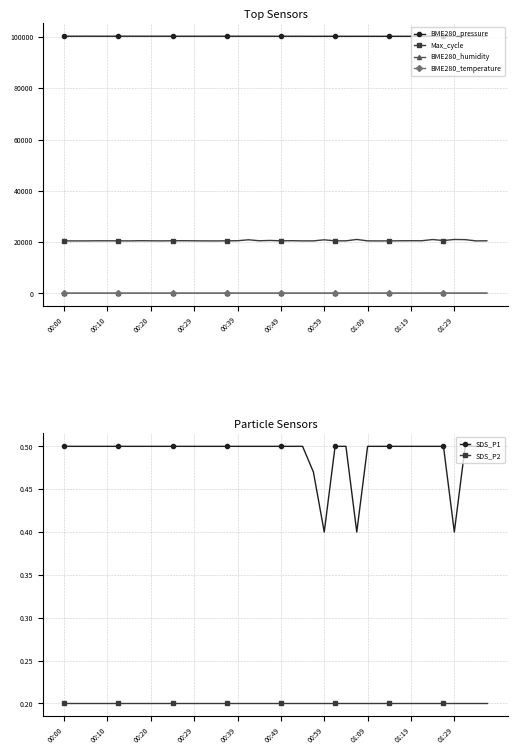

Which category has the highest value in the SDS_P2 series?

00:00